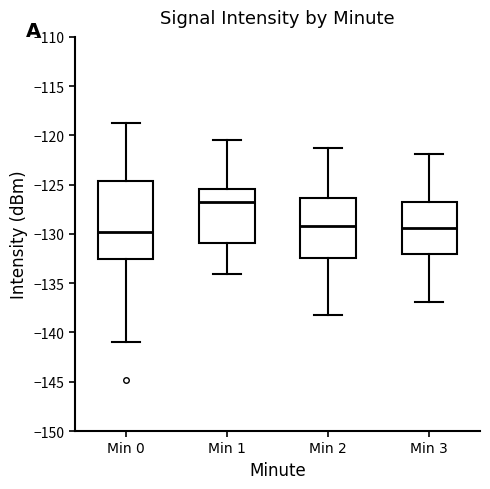

Reading left to right, read every box against the y-axis: the position of its median line, the range the box covers, and the ends of its whiskers. The values are not printed on the chart, so give them approximately, as read against the axis.

Min 0: median -130.0, box -132.5 to -124.5, whiskers -141.0 to -118.5
Min 1: median -127.0, box -131.0 to -125.5, whiskers -134.0 to -120.5
Min 2: median -129.0, box -132.5 to -126.5, whiskers -138.0 to -121.5
Min 3: median -129.5, box -132.0 to -127.0, whiskers -137.0 to -122.0